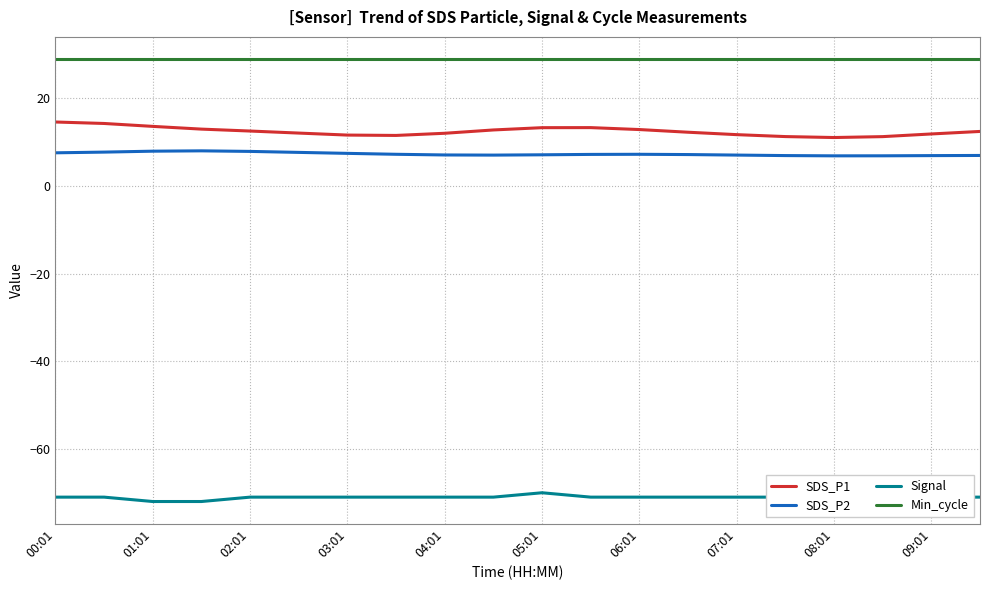

Does the chart display data point markers on the line(s)?

No